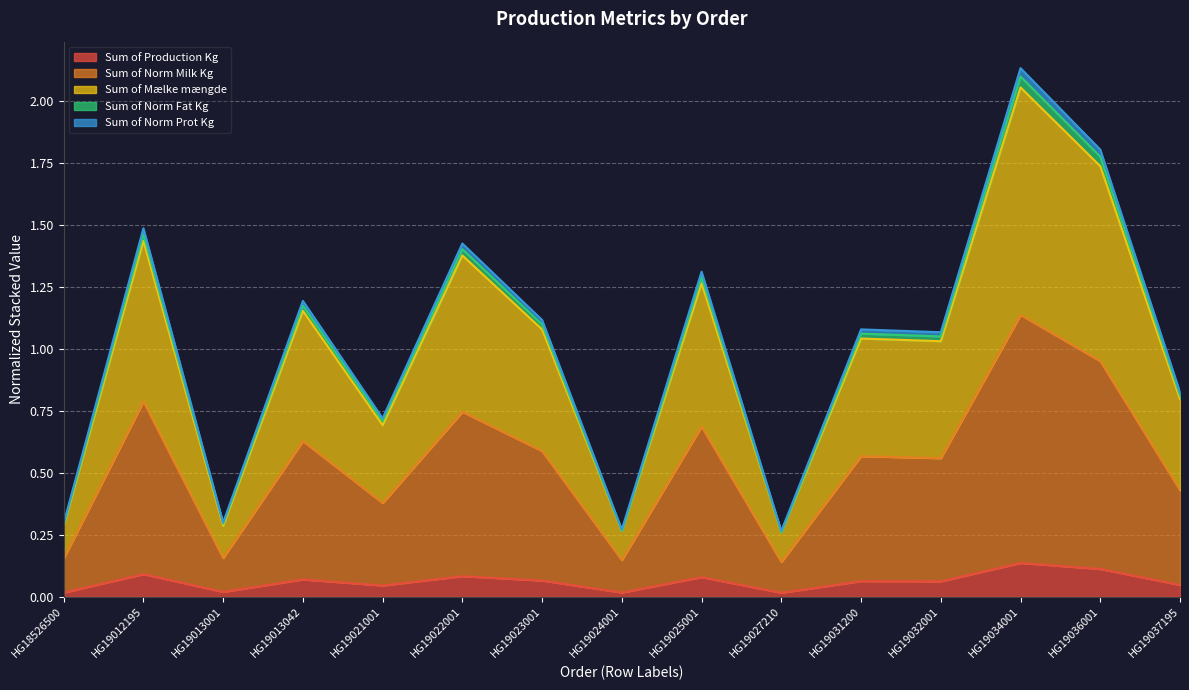

True or false: Sum of Mælke mængde and Sum of Norm Prot Kg intersect in this chart.

False